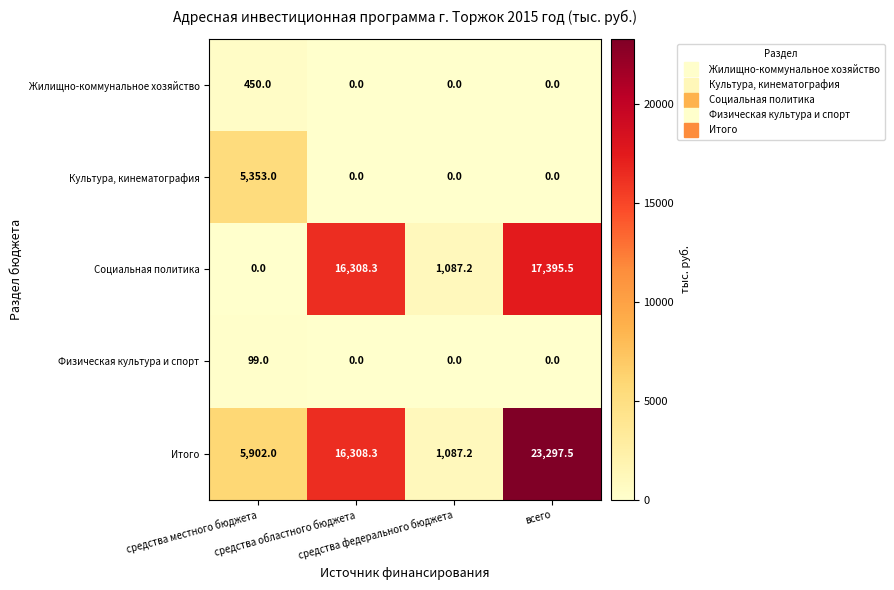

What is the highest value of the Физическая культура и спорт series?

99.0